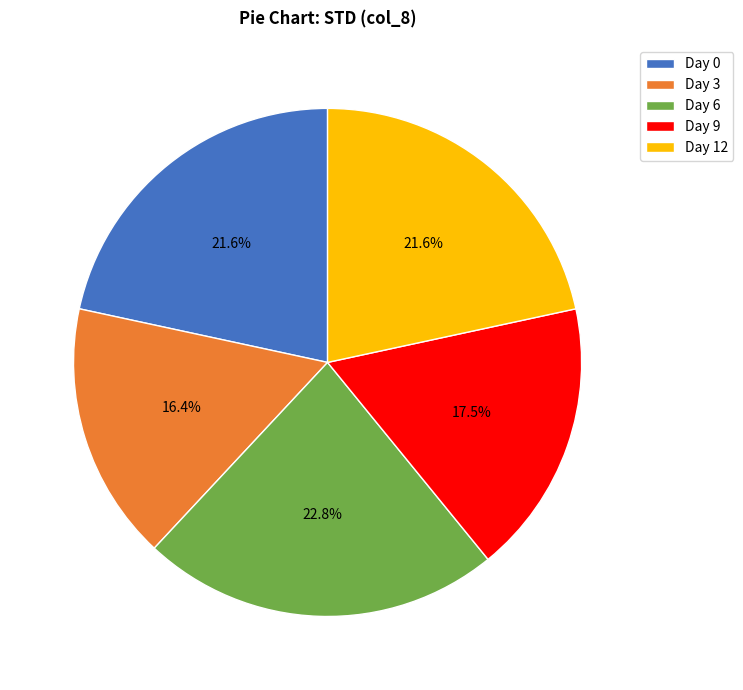

To the nearest percent, what is the combined percentage of Day 9 and Day 0?

39%